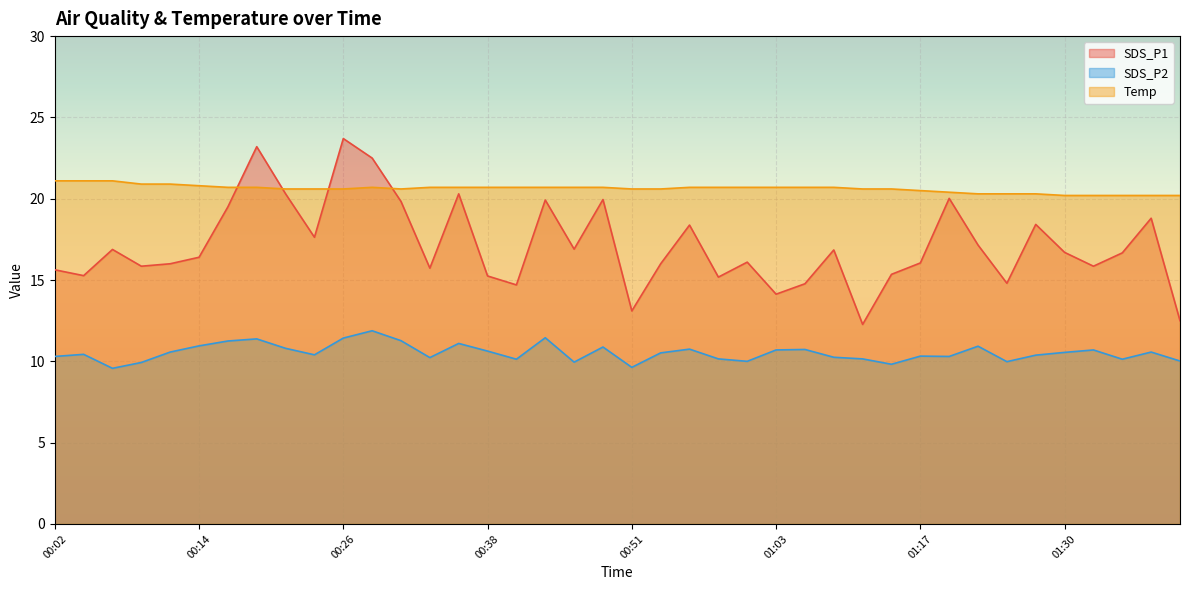

What are all the series names shown in the legend?

SDS_P1, SDS_P2, Temp